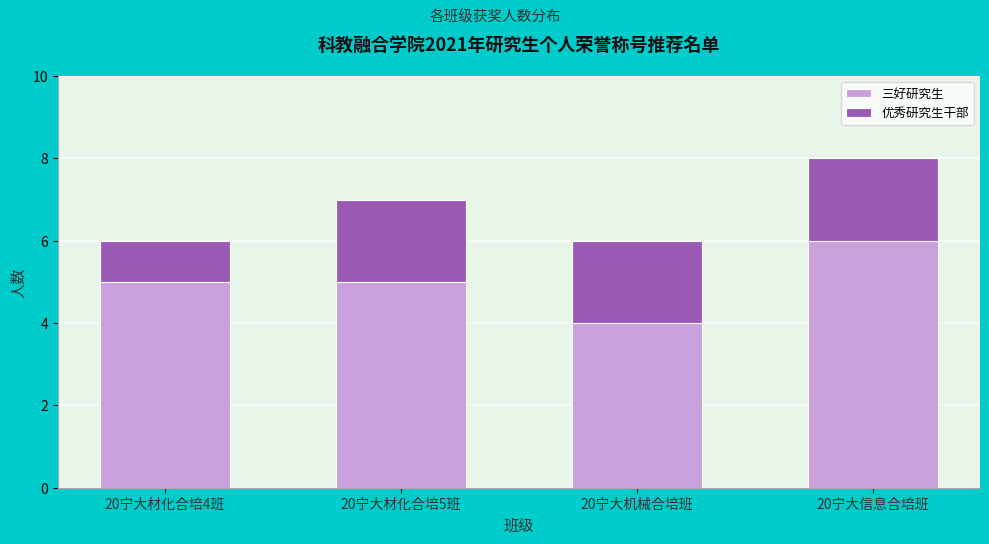

Reading right to left, transcribe the values for 三好研究生.

6	4	5	5